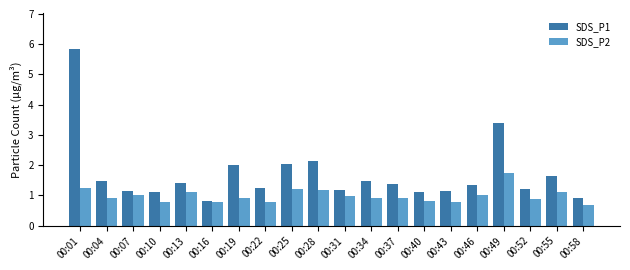

At how many categories does at least one series exceed 5?

1